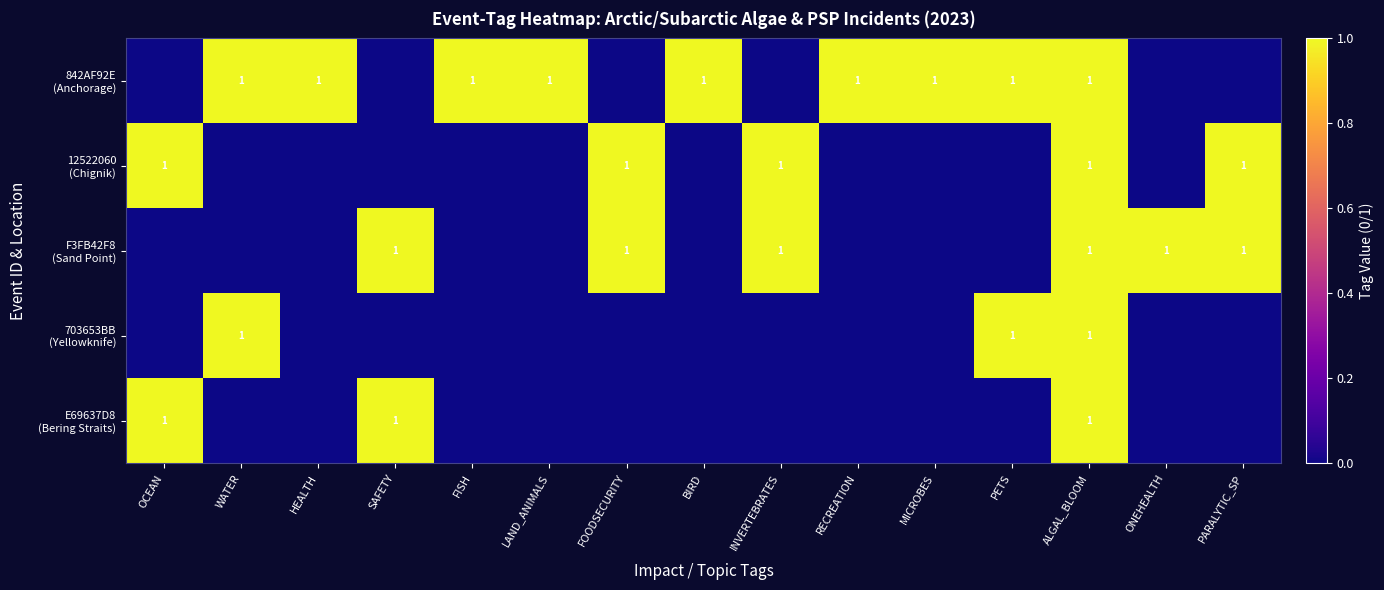

The 703653BB (Yellowknife) series shows 0 at LAND_ANIMALS. True or false?

True